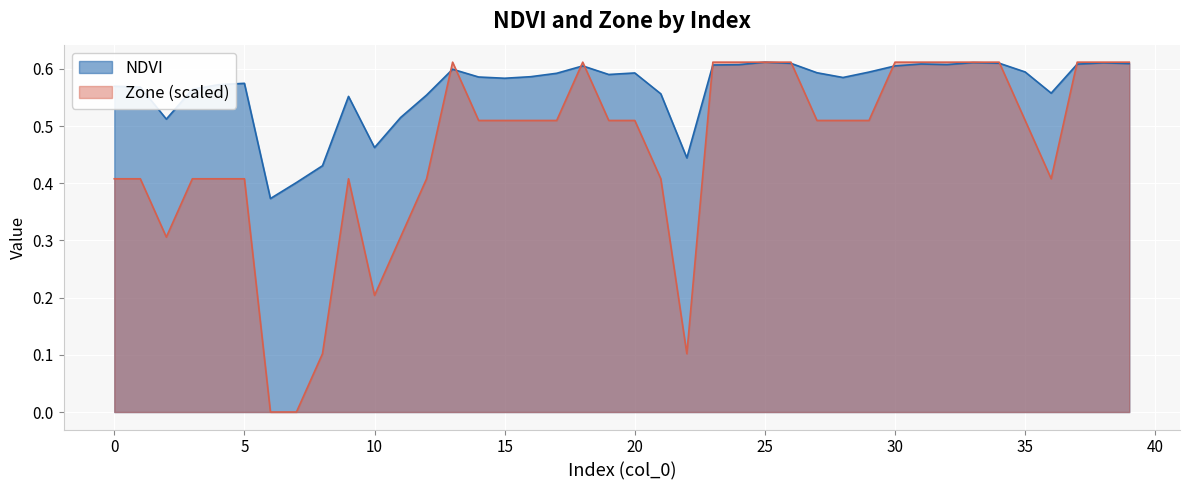

Reading left to right, what are all the values shown in this chart?

NDVI: 0.6	0.6	0.5	0.6	0.6	0.6	0.4	0.4	0.4	0.6	0.5	0.5	0.6	0.6	0.6	0.6	0.6	0.6	0.6	0.6	0.6	0.6	0.4	0.6	0.6	0.6	0.6	0.6	0.6	0.6	0.6	0.6	0.6	0.6	0.6	0.6	0.6	0.6	0.6	0.6
Zone: 0.4	0.4	0.3	0.4	0.4	0.4	0.0	0.0	0.1	0.4	0.2	0.3	0.4	0.6	0.5	0.5	0.5	0.5	0.6	0.5	0.5	0.4	0.1	0.6	0.6	0.6	0.6	0.5	0.5	0.5	0.6	0.6	0.6	0.6	0.6	0.5	0.4	0.6	0.6	0.6